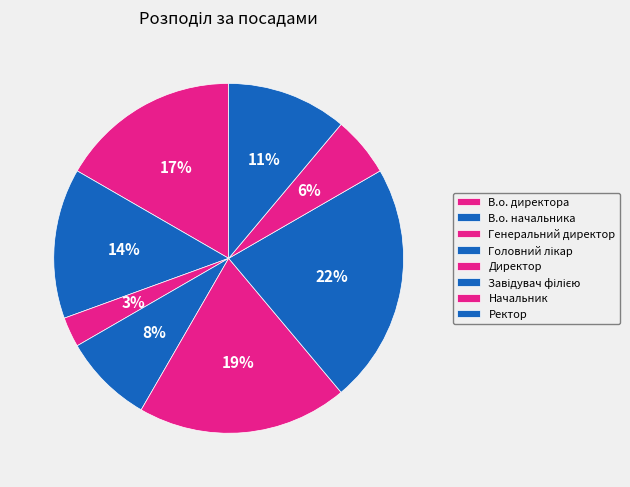

How many segments does this pie chart have?

8